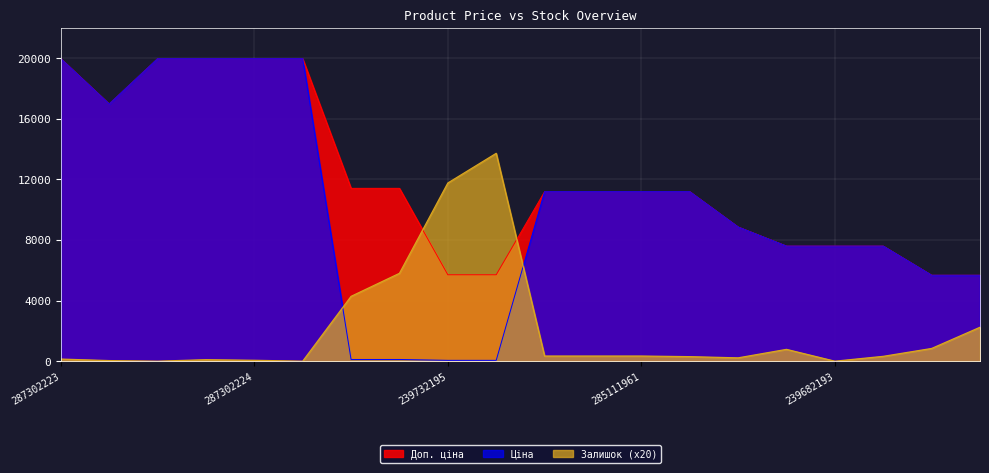

At which category is the sum across all series the highest?

287302223